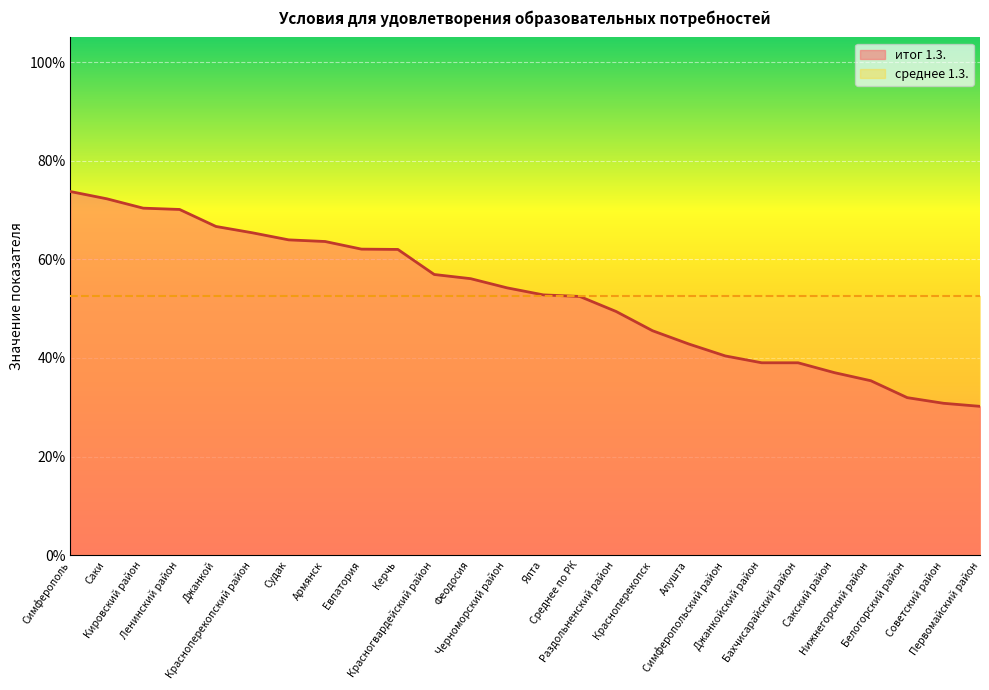

List the labels in order of value, largest first.

Симферополь, Саки, Кировский район, Ленинский район, Джанкой, Красноперекопский район, Судак, Армянск, Евпатория, Керчь, Красногвардейский район, Феодосия, Черноморский район, Ялта, Среднее по РК, Раздольненский район, Красноперекопск, Алушта, Симферопольский район, Джанкойский район, Бахчисарайский район, Сакский район, Нижнегорский район, Белогорский район, Советский район, Первомайский район